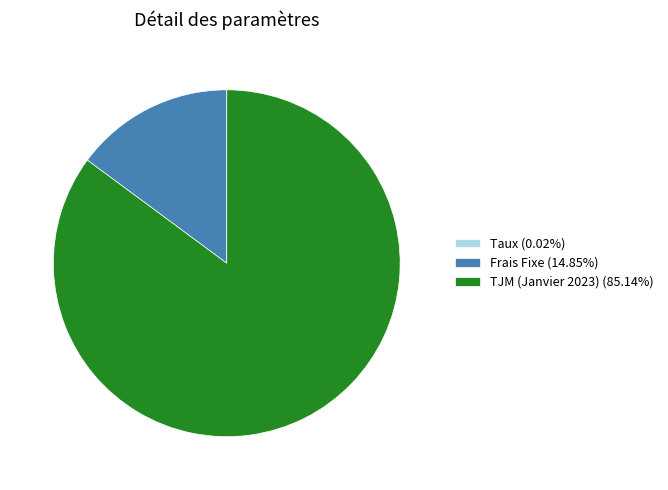

What is the ratio of the value at TJM (Janvier 2023) (85.14%) to the value at Frais Fixe (14.85%)?

5.7